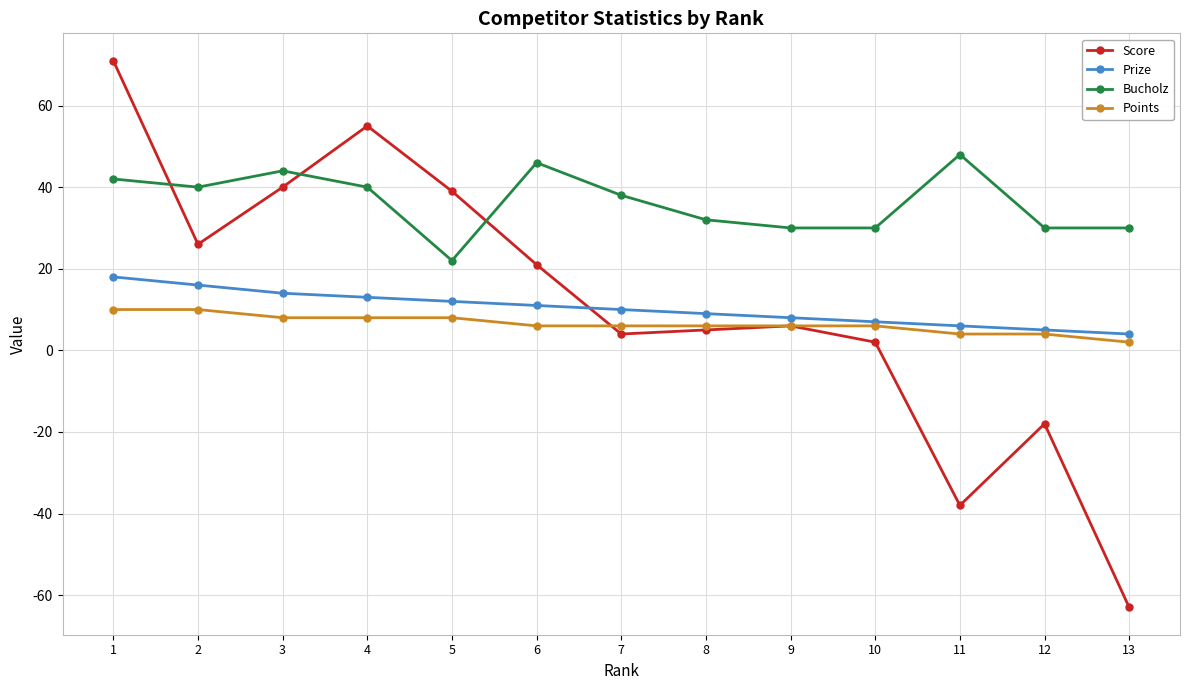

Which series has the widest spread of values?

Score